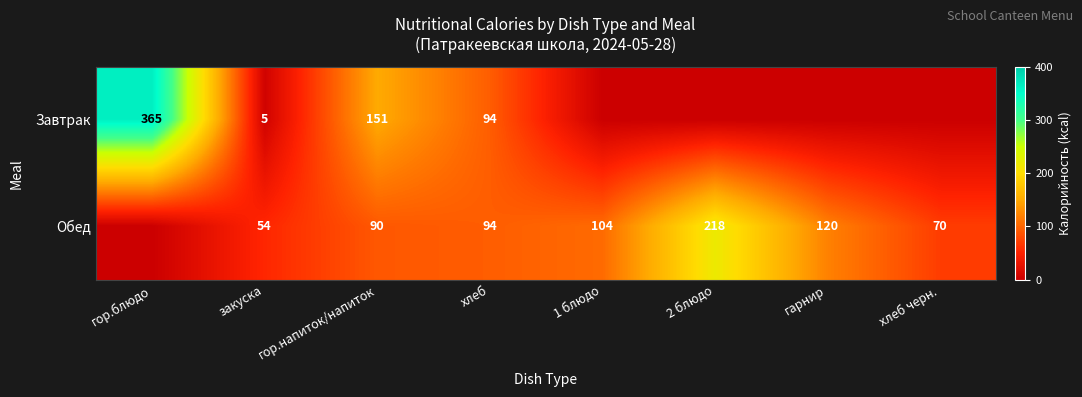

What is the difference between the highest and lowest values at закуска?

49